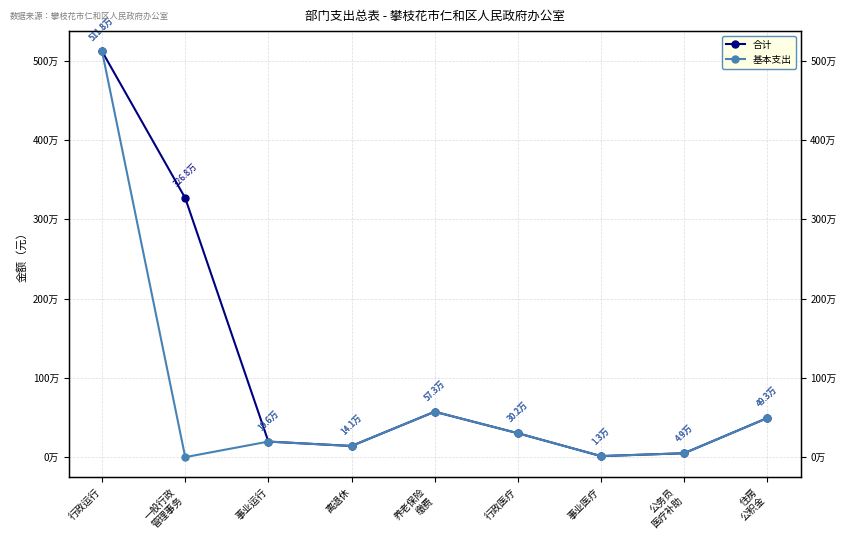

What is the value of the 基本支出 point at the 1st from the left?

5118361.4